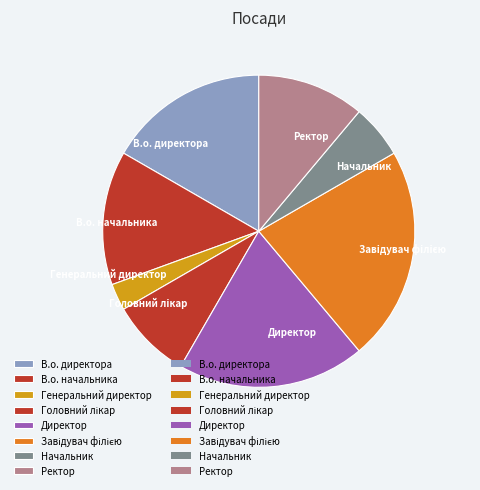

Between Генеральний директор and Директор, which is larger?

Директор